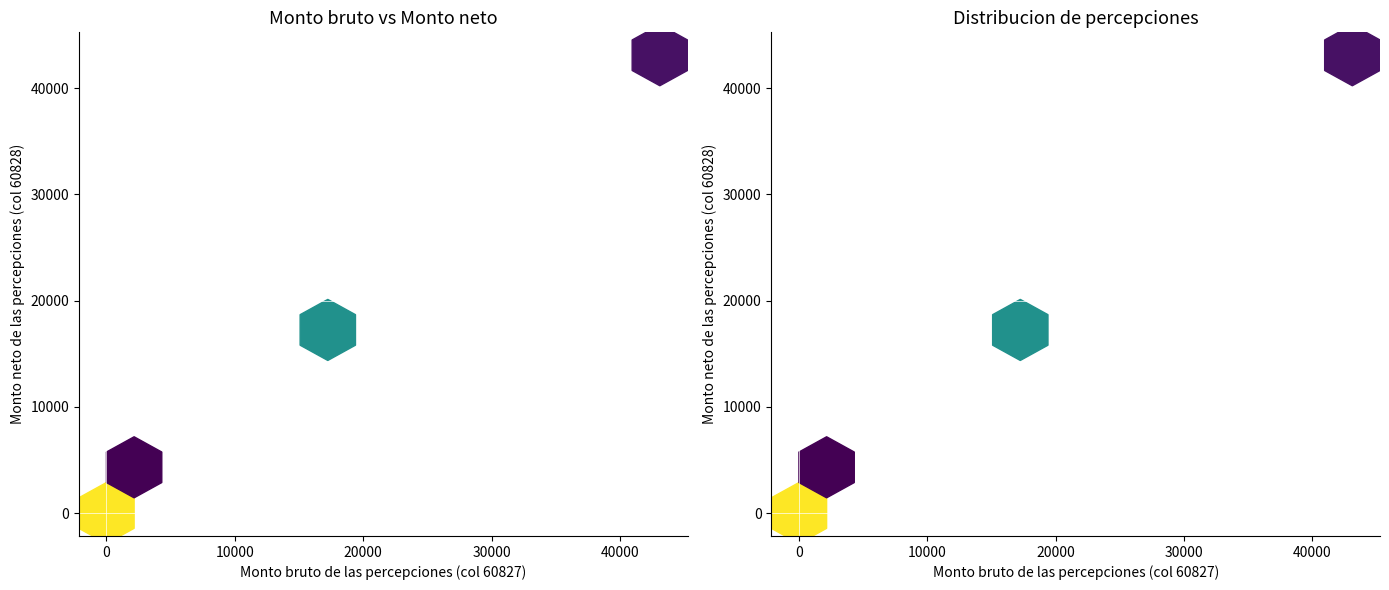

How many distinct data groups are displayed?

2